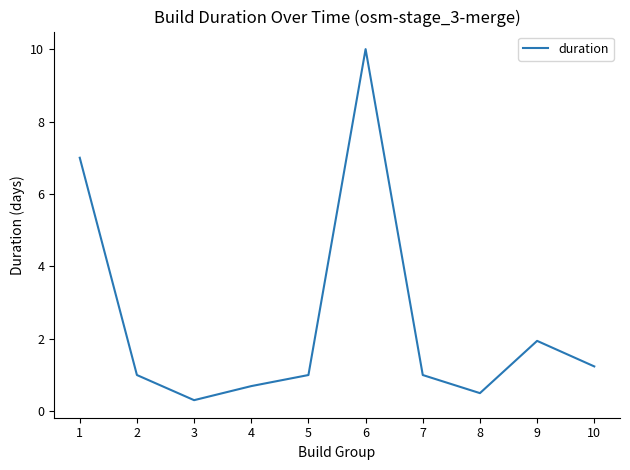

Is it true that the value at 7 is 0.6?

False